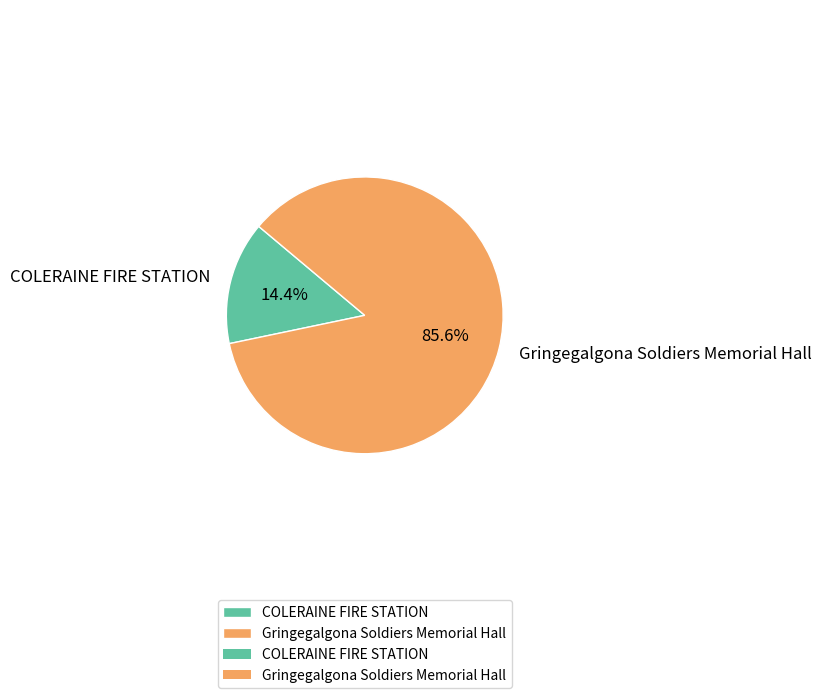

Is there a majority slice in this chart?

Yes